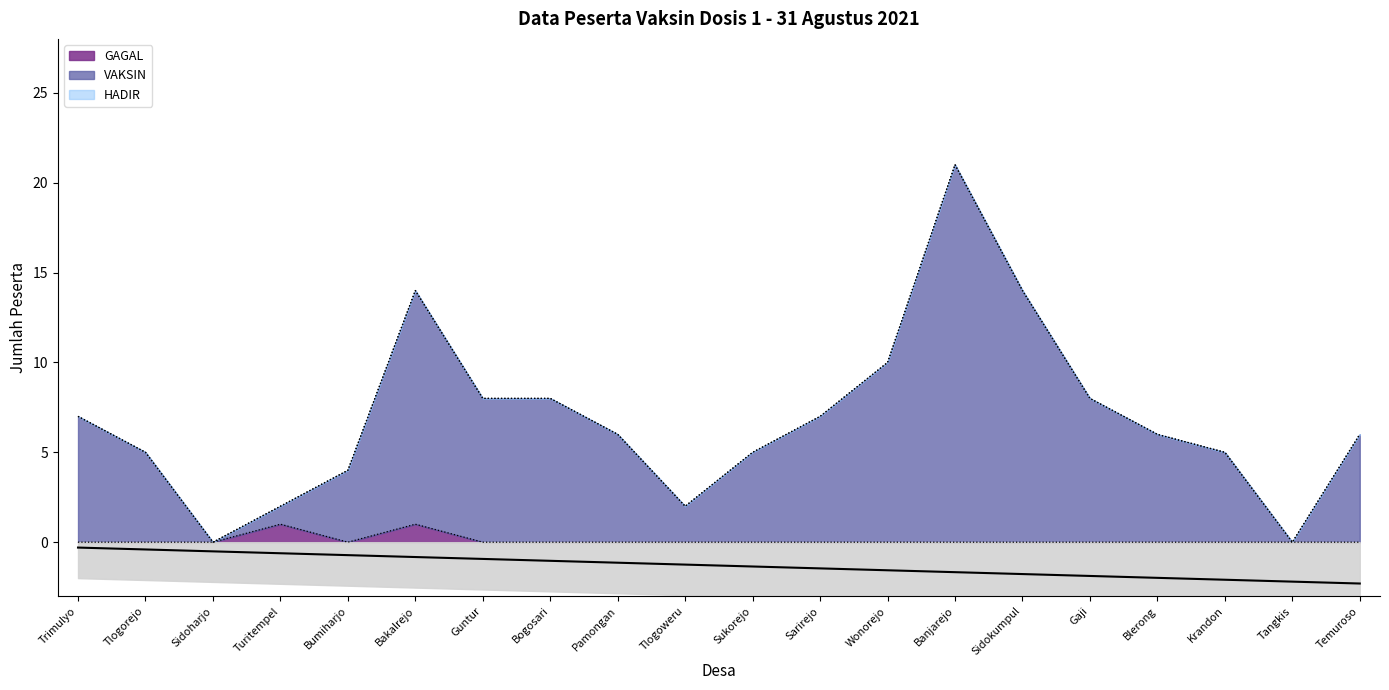

True or false: GAGAL and HADIR cross at least once.

False